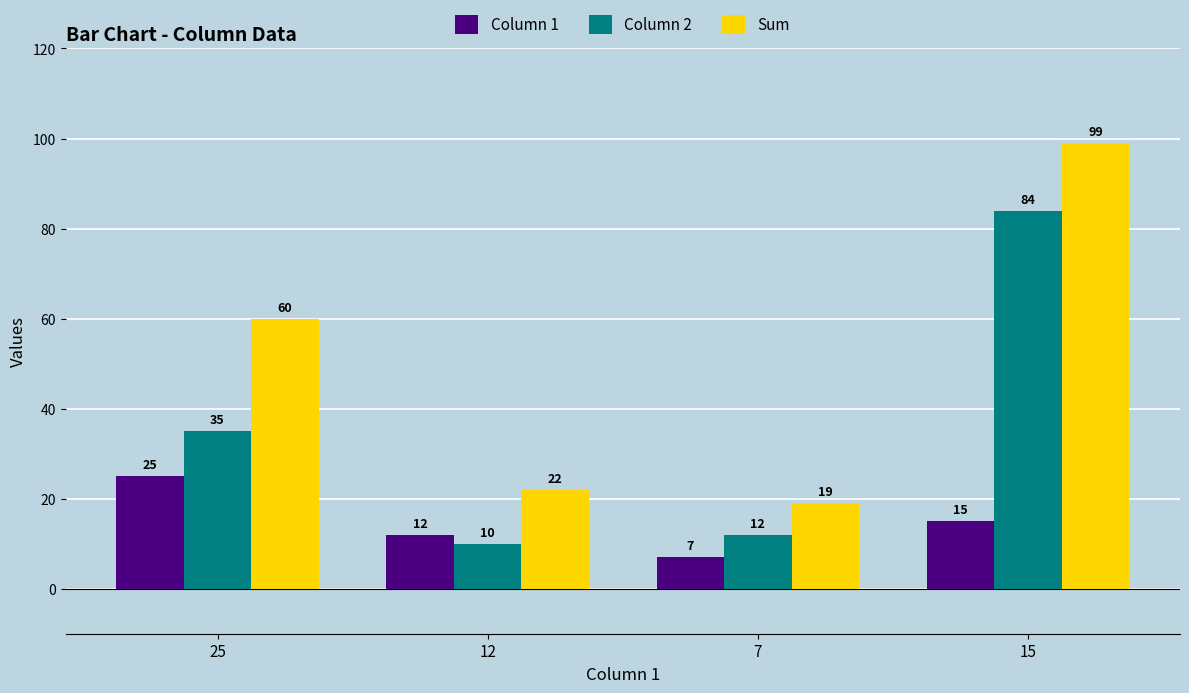

How many groups of bars are there?

4